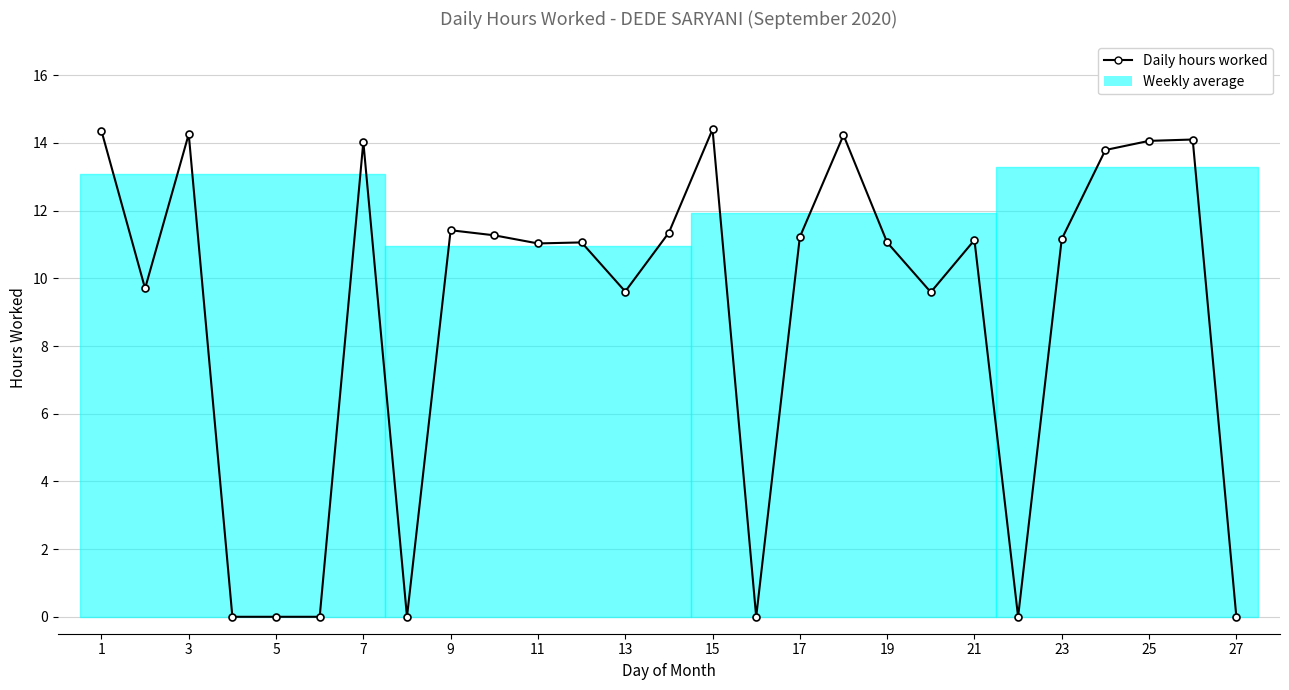

True or false: there are more than 2 points higher than both neighbors.

True